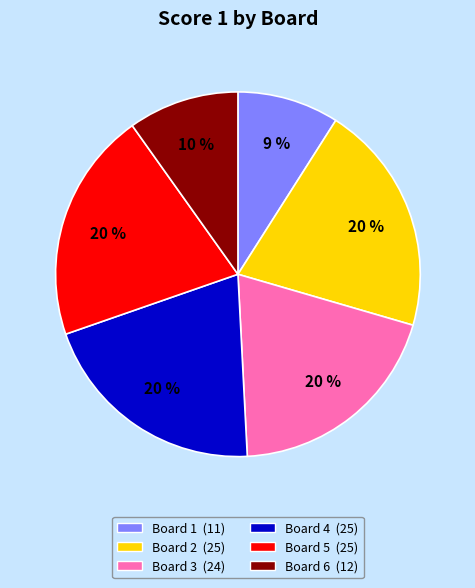

To the nearest percent, what percentage of the pie is Board 3?

20%